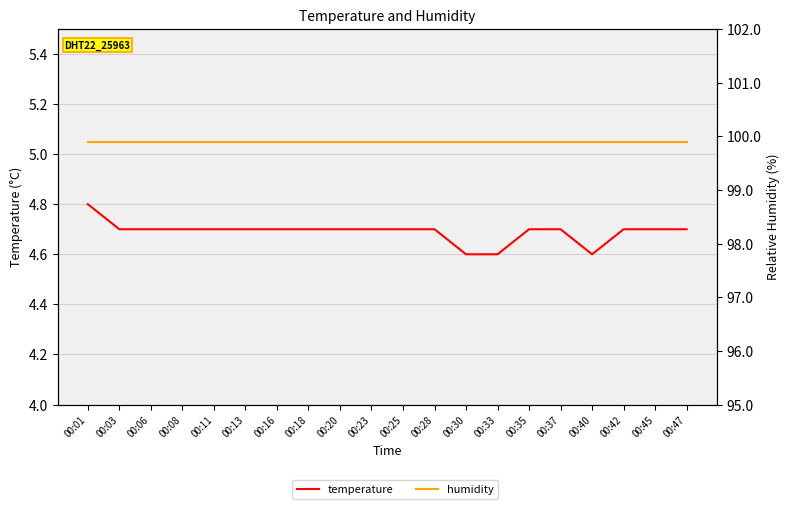

The value of temperature at 00:47 is 6.2. True or false?

False